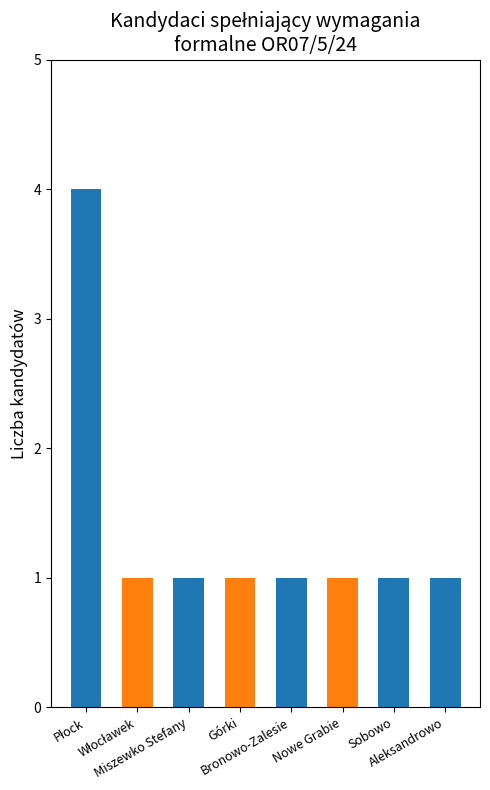

What is the label of the 2nd bar from the right?

Sobowo